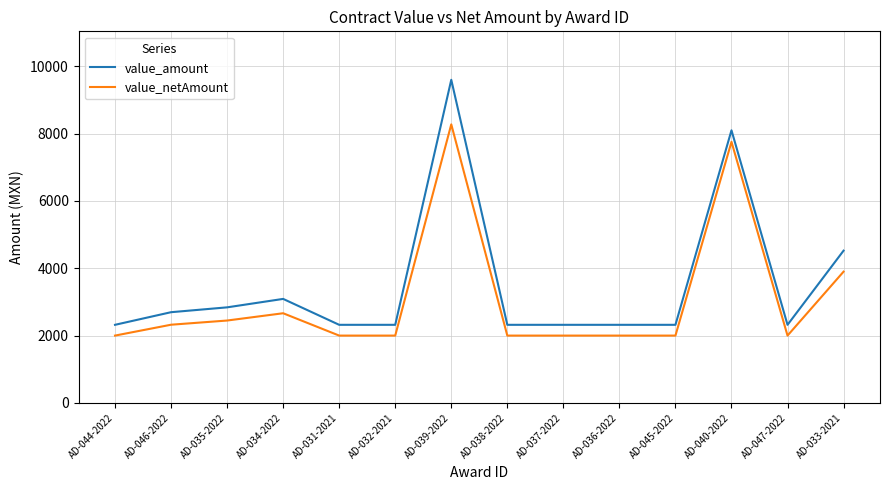

Rank the series at AD-040-2022 from highest to lowest value.

value_amount, value_netAmount